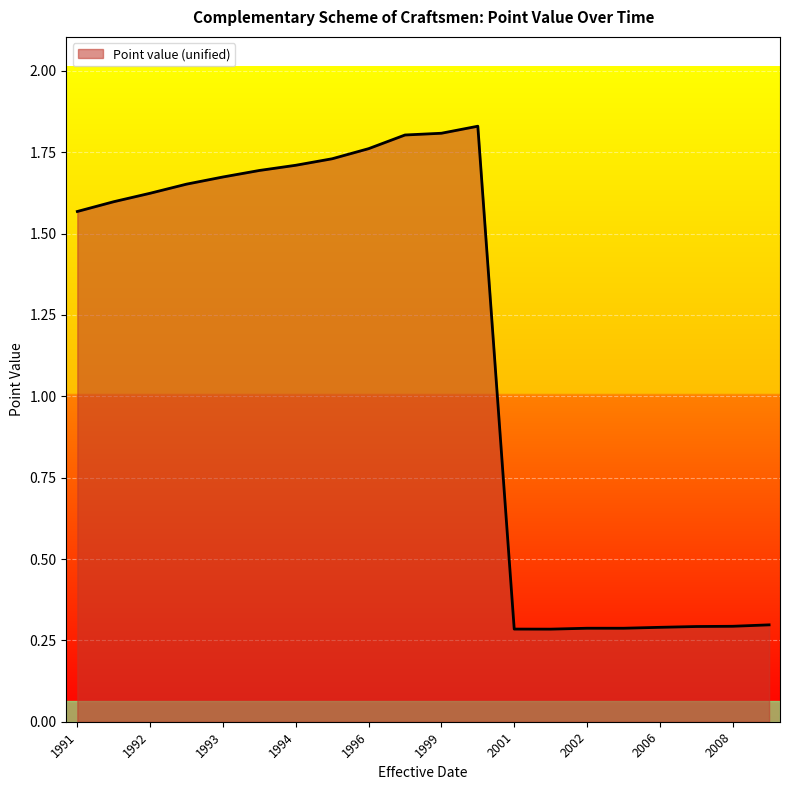

What is the difference between the maximum and minimum values?

1.5